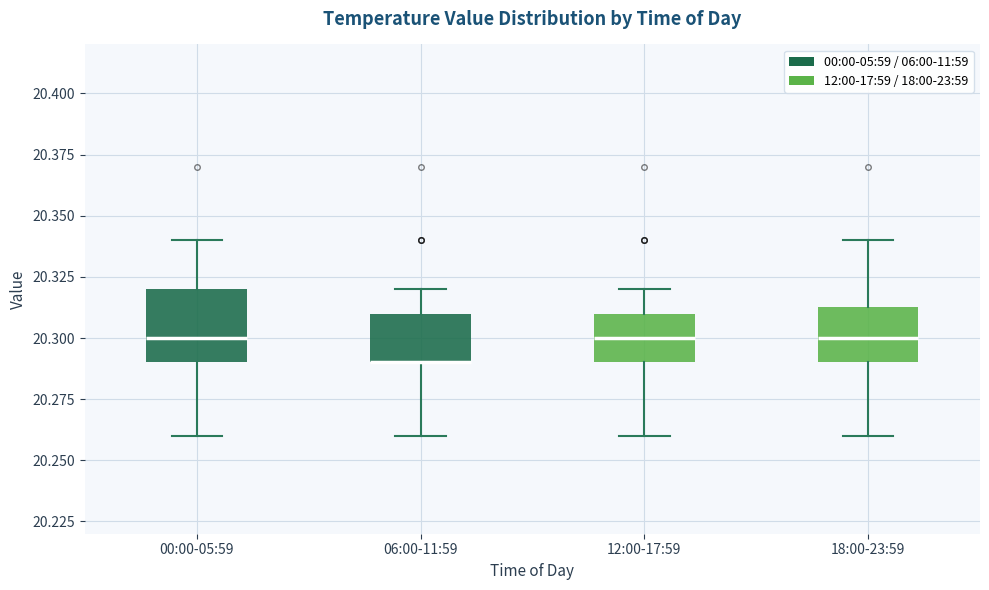

Reading left to right, transcribe this box plot: for each box, give where its median line is, the range the box spans, and where its two whiskers end, as read against the y-axis. The values are not printed on the chart, so give them approximately, as read against the axis.

00:00-05:59: median 20.300, box 20.290 to 20.320, whiskers 20.260 to 20.340
06:00-11:59: median 20.290 (drawn on the box's lower edge), box 20.290 to 20.310, whiskers 20.260 to 20.320
12:00-17:59: median 20.300, box 20.290 to 20.310, whiskers 20.260 to 20.320
18:00-23:59: median 20.300, box 20.290 to 20.315, whiskers 20.260 to 20.340